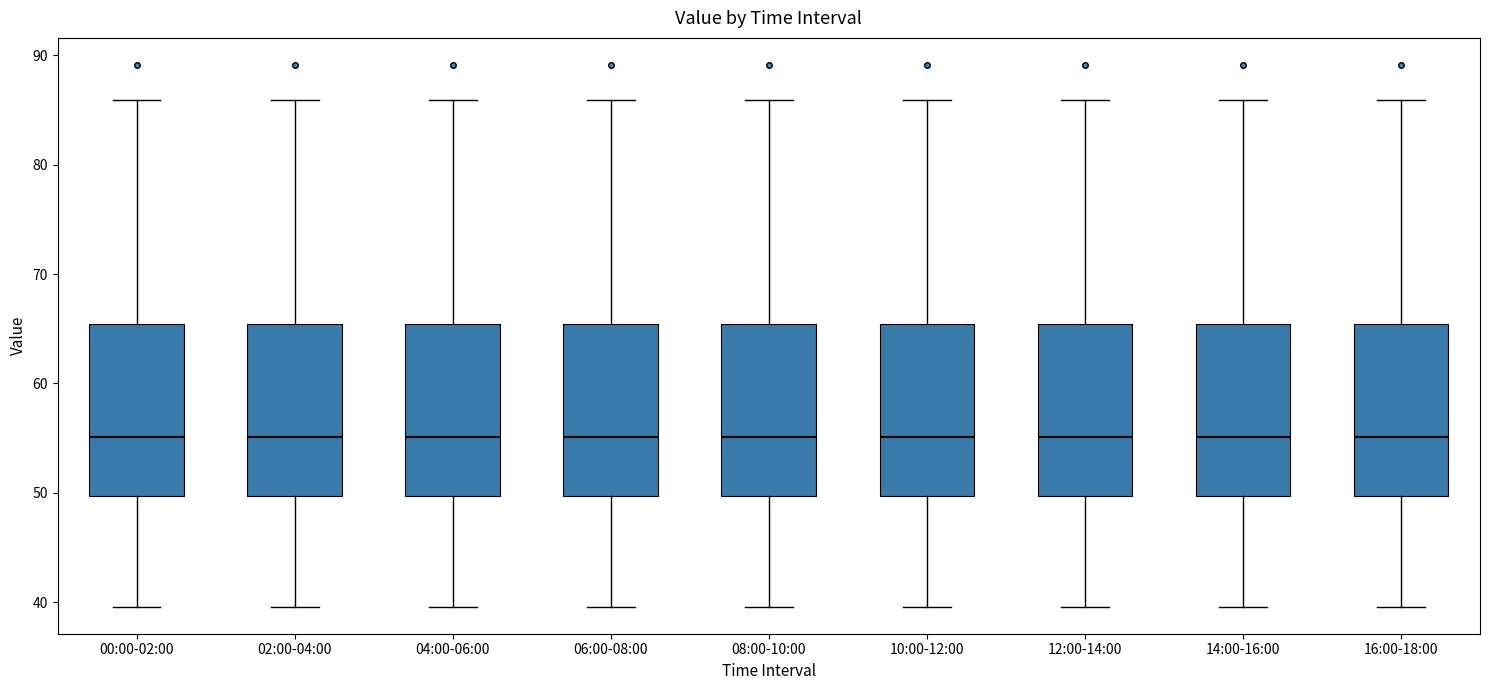

Reading left to right, read every box against the y-axis: the position of its median line, the range the box covers, and the ends of its whiskers. The values are not printed on the chart, so give them approximately, as read against the axis.

00:00-02:00: median 55, box 50 to 65, whiskers 40 to 86
02:00-04:00: median 55, box 50 to 65, whiskers 40 to 86
04:00-06:00: median 55, box 50 to 65, whiskers 40 to 86
06:00-08:00: median 55, box 50 to 65, whiskers 40 to 86
08:00-10:00: median 55, box 50 to 65, whiskers 40 to 86
10:00-12:00: median 55, box 50 to 65, whiskers 40 to 86
12:00-14:00: median 55, box 50 to 65, whiskers 40 to 86
14:00-16:00: median 55, box 50 to 65, whiskers 40 to 86
16:00-18:00: median 55, box 50 to 65, whiskers 40 to 86